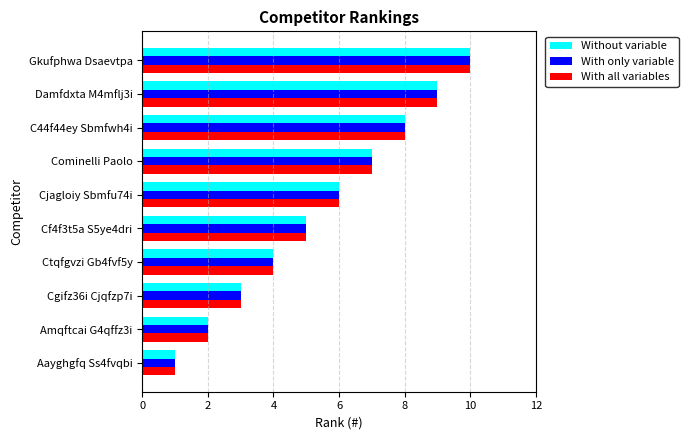

What is the difference between the maximum and minimum values in the Without variable series?

9